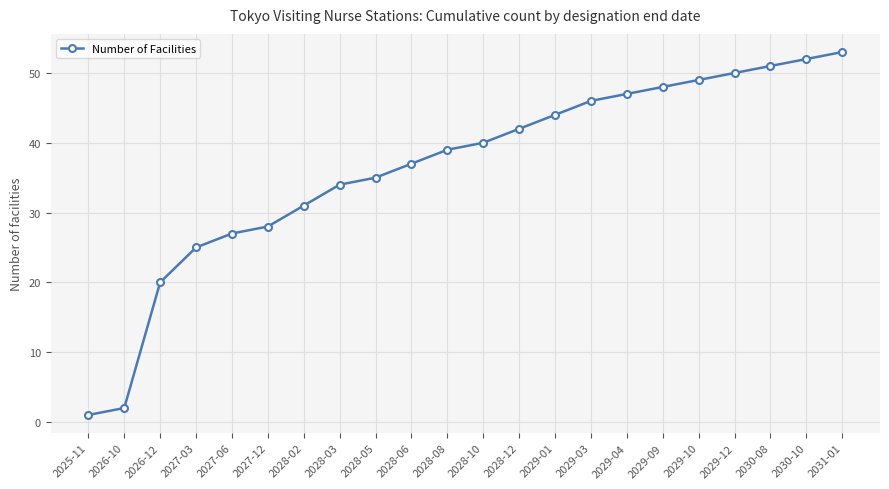

Approximately how many times larger is the value at 2028-12 compared to 2026-10?

21.0